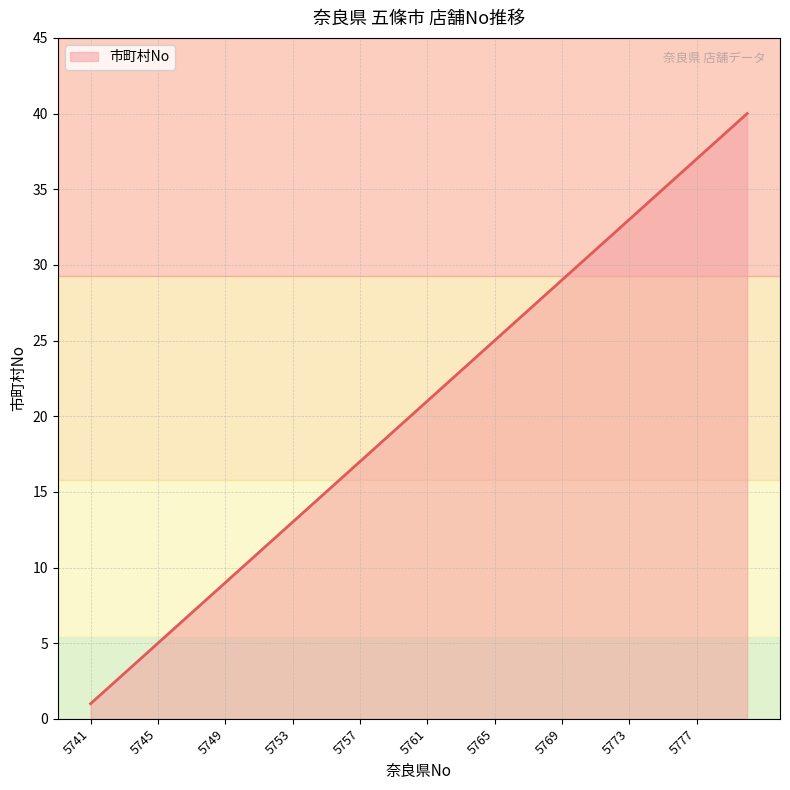

What is the difference between the maximum and minimum values?

39